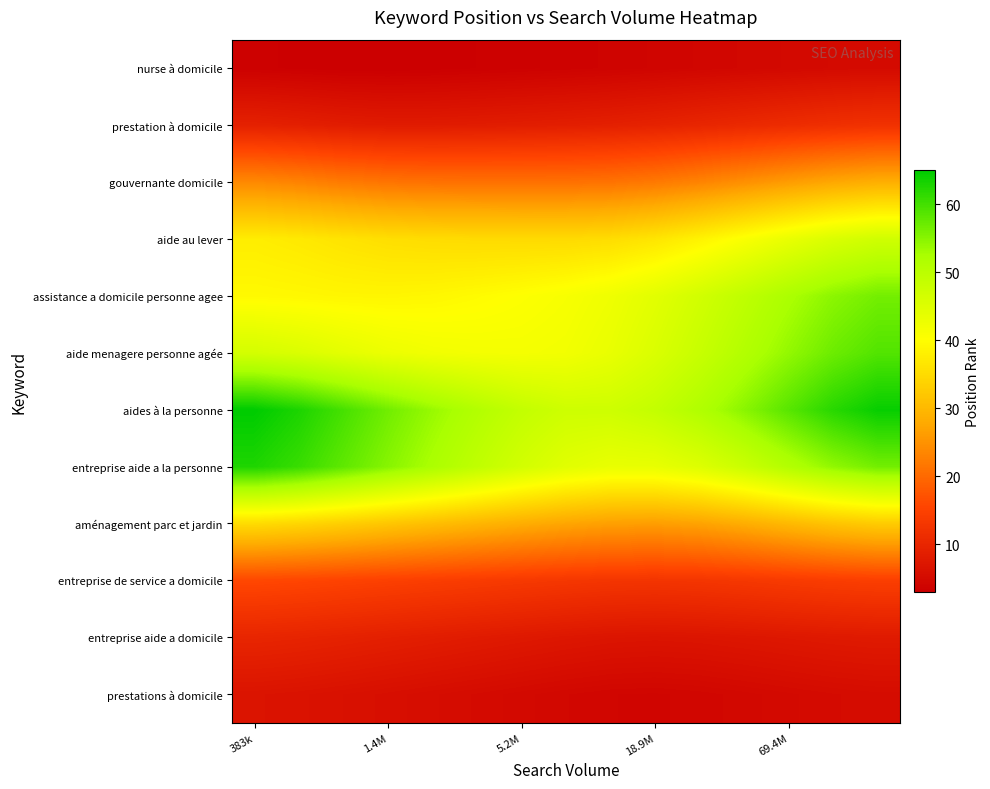

At how many categories does at least one series exceed 37?

15